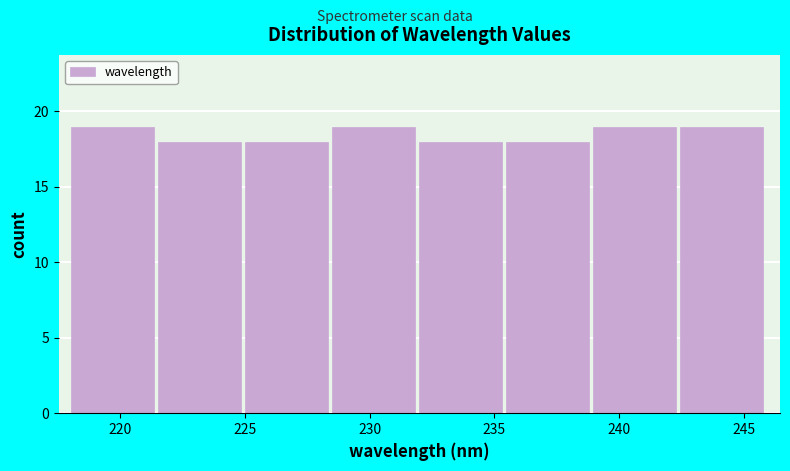

Reading left to right, transcribe this chart: for each bar, give the range it covers on the x-axis and its height. Neither the bar edges nor the heights are printed on the chart, so give them approximately, as read against the axes.

218.0 to 221.5: 19
221.5 to 225.0: 18
225.0 to 228.5: 18
228.5 to 232.0: 19
232.0 to 235.5: 18
235.5 to 239.0: 18
239.0 to 242.5: 19
242.5 to 246.0: 19